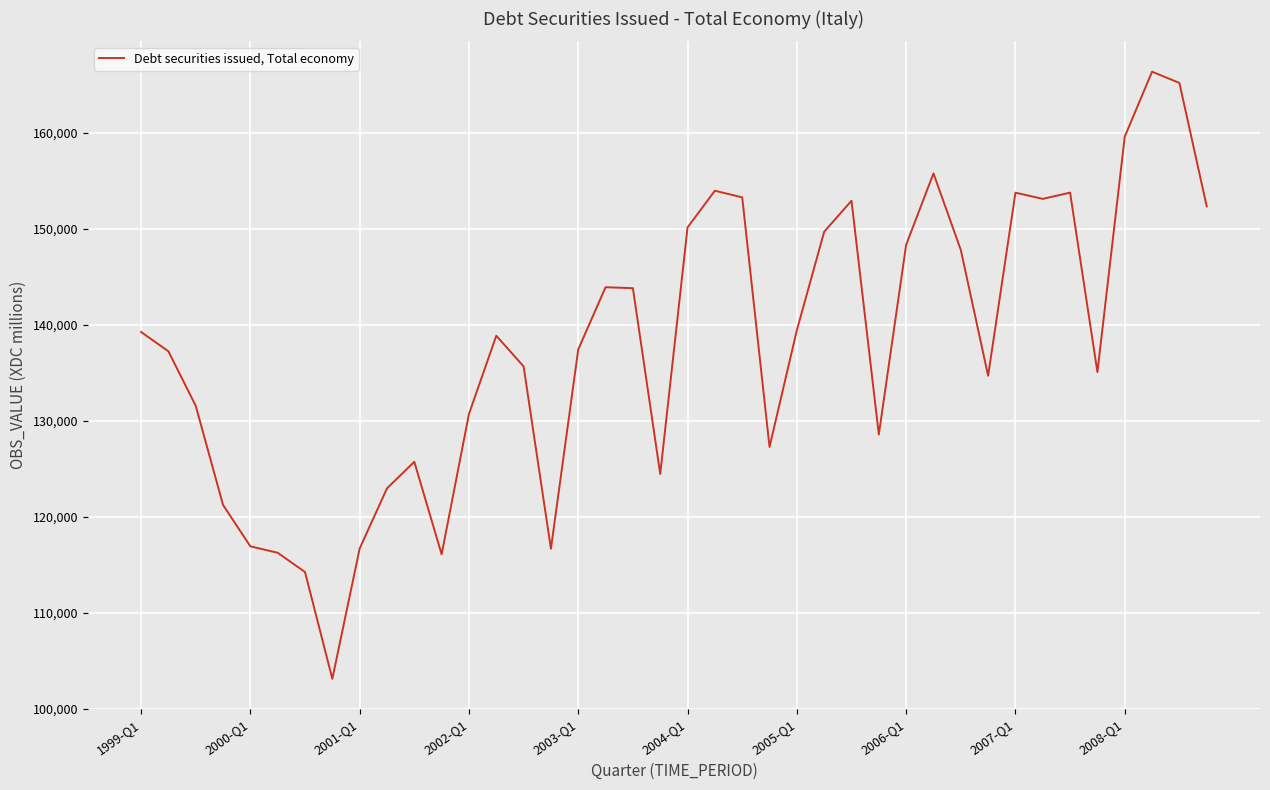

What is the difference between the maximum and minimum values?

63211